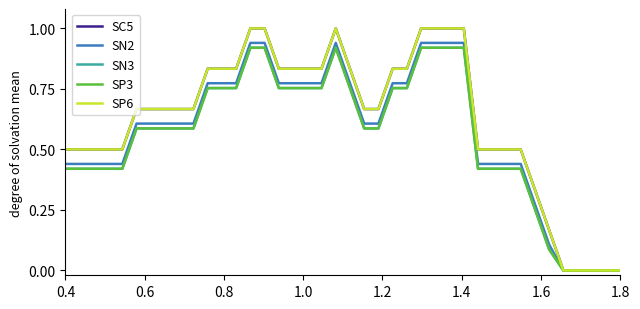

Does the chart display data point markers on the line(s)?

No